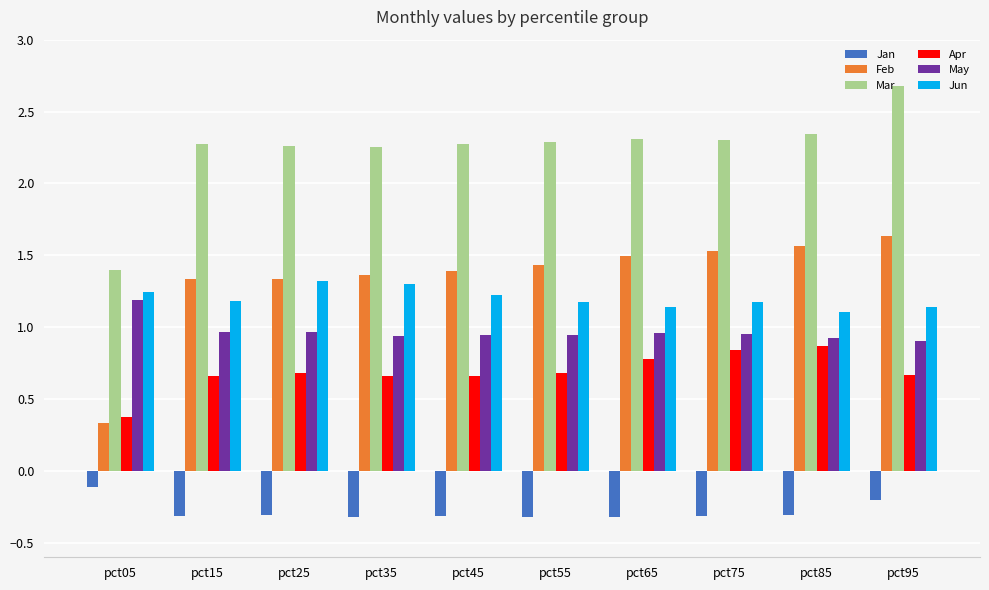

What is the spread (max minus min) of values at pct35?

2.6